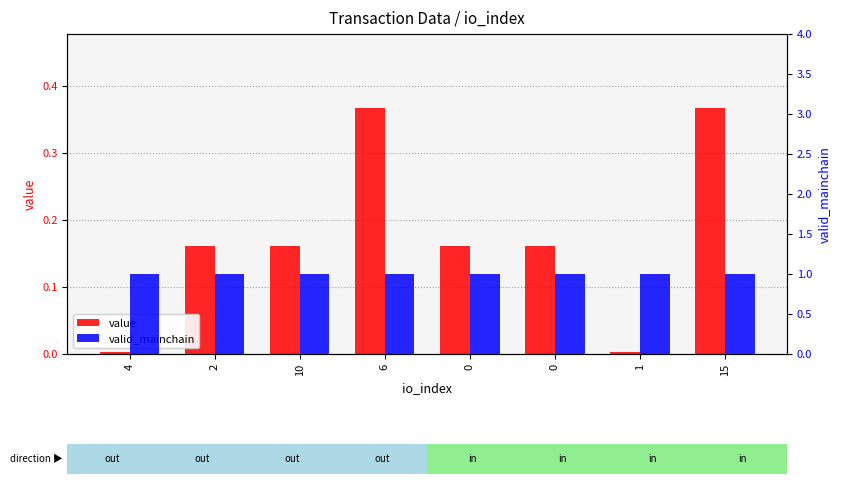

What is the value of the value bar at the 4th from the left?

0.4